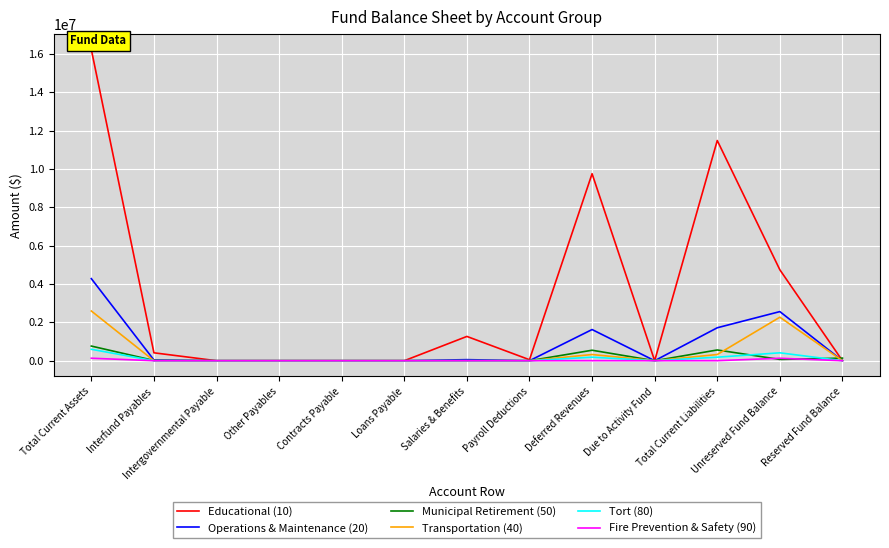

Which series has the largest total across all categories?

Educational (10)